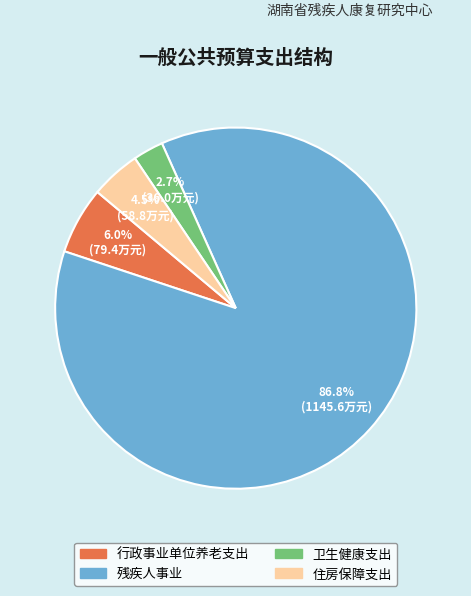

Is the sum of 行政事业单位养老支出 and 住房保障支出 greater than half?

No